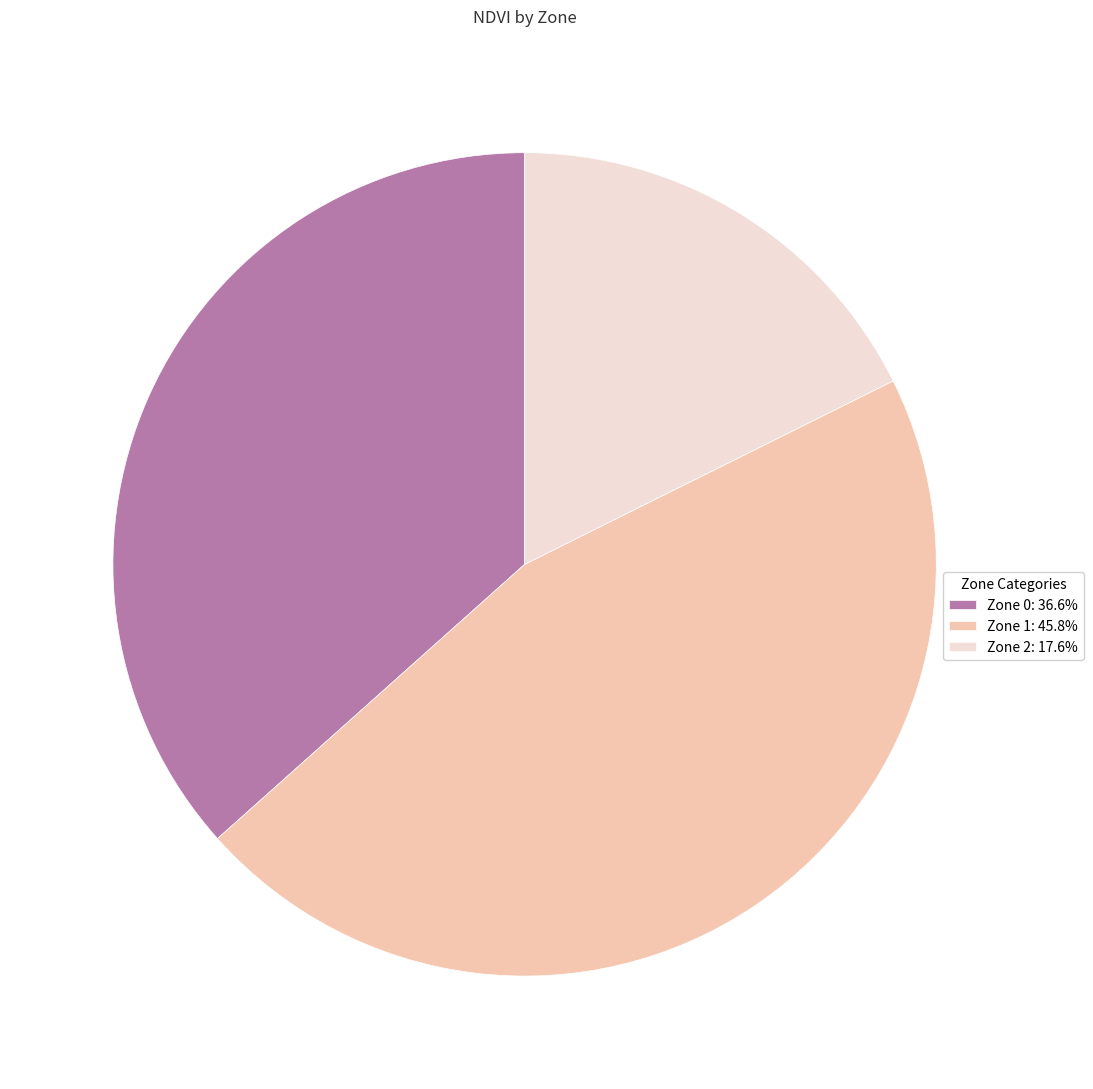

Is it true that Zone 0 is 37% of the pie?

True